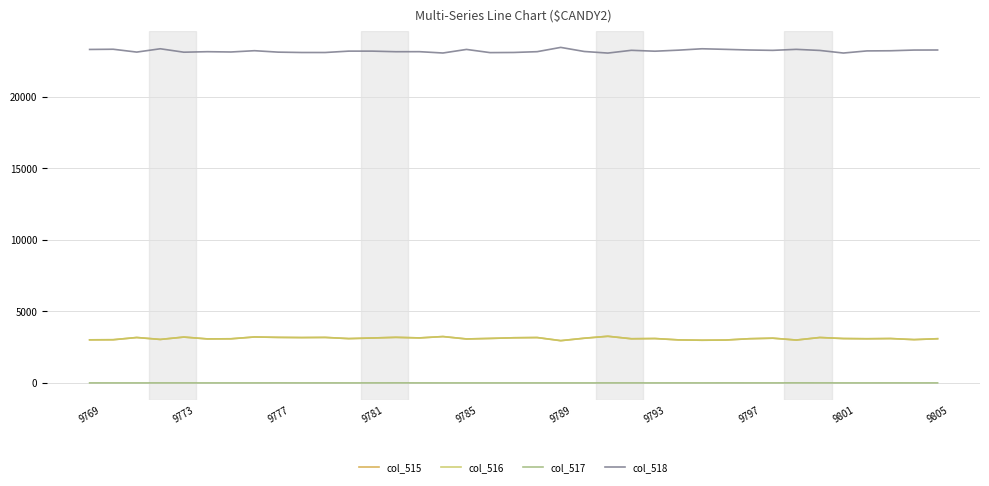

What is the greatest value displayed?

23450